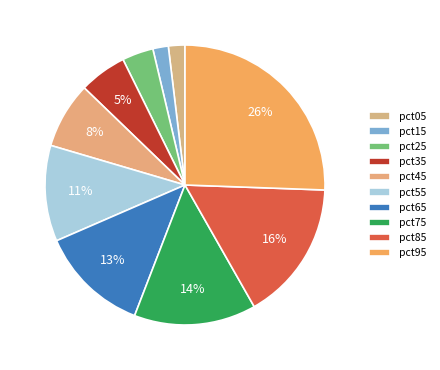

What percentage is the pct85 slice, to the nearest percent?

16%